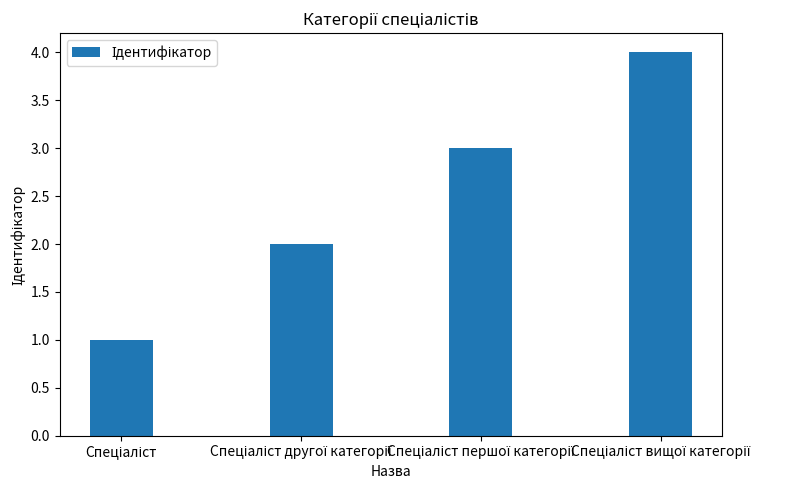

What is the sum of all values?

10